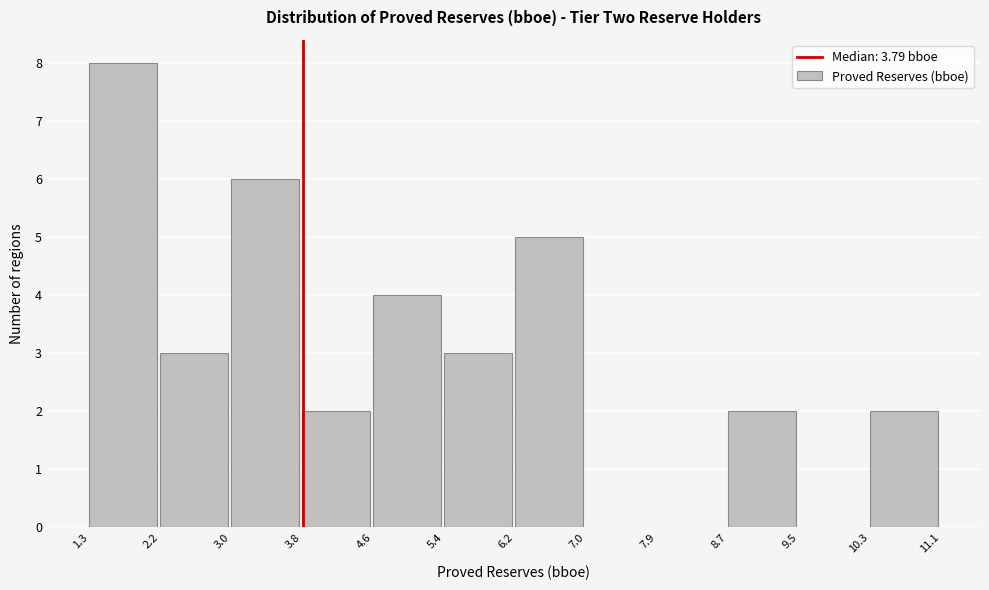

How tall is the bar that spans 10.3 to 11.1 on the x-axis? The values are not printed on the chart, so give them approximately, as read against the axis.

2